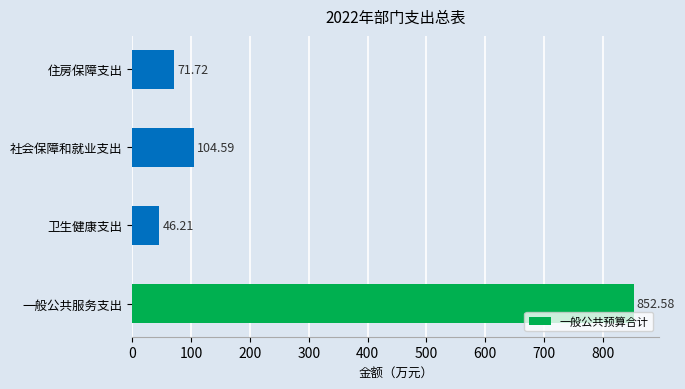

What is the average value?

268.8